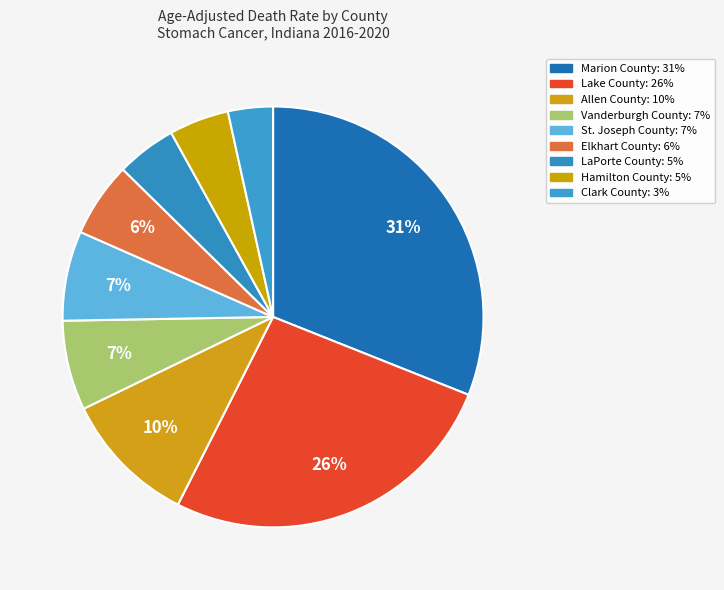

How many slices are in this pie chart?

9